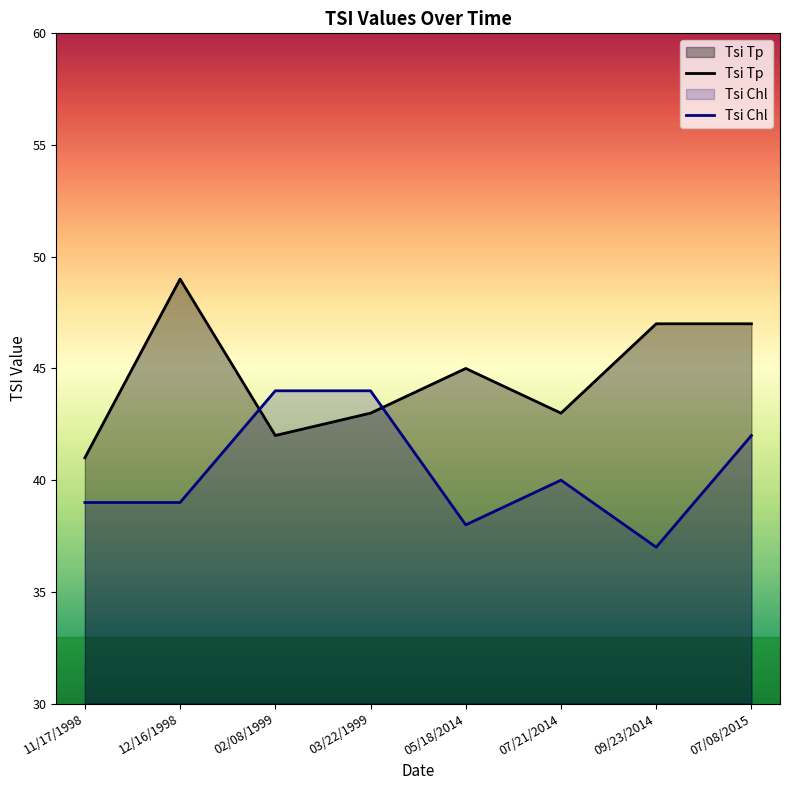

What position from the right is 12/16/1998?

7